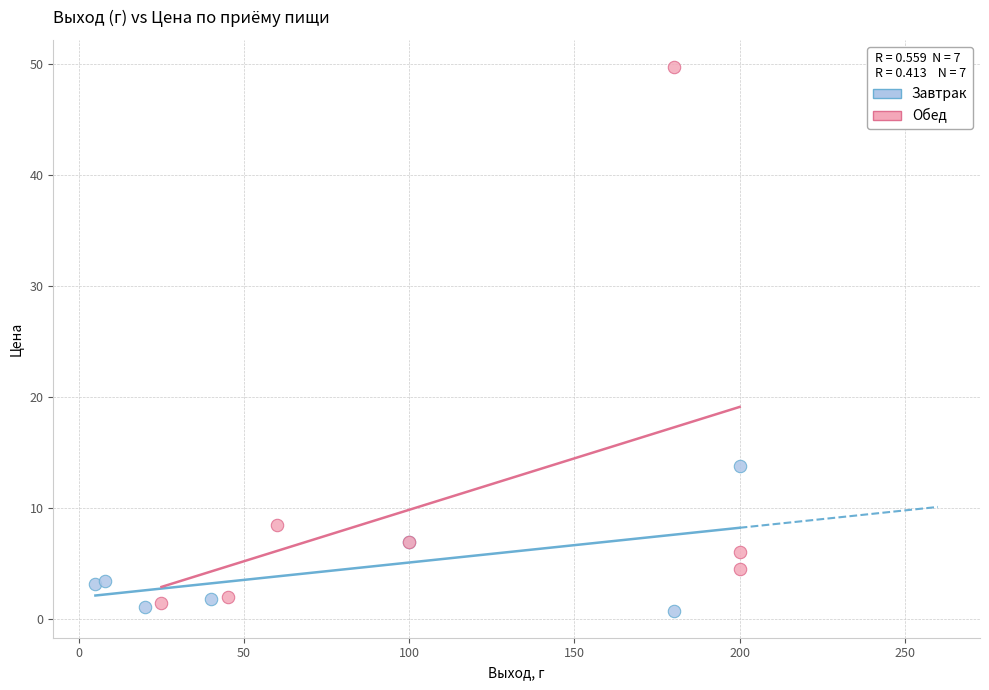

Which series has the largest Y range (max minus min)?

Обед